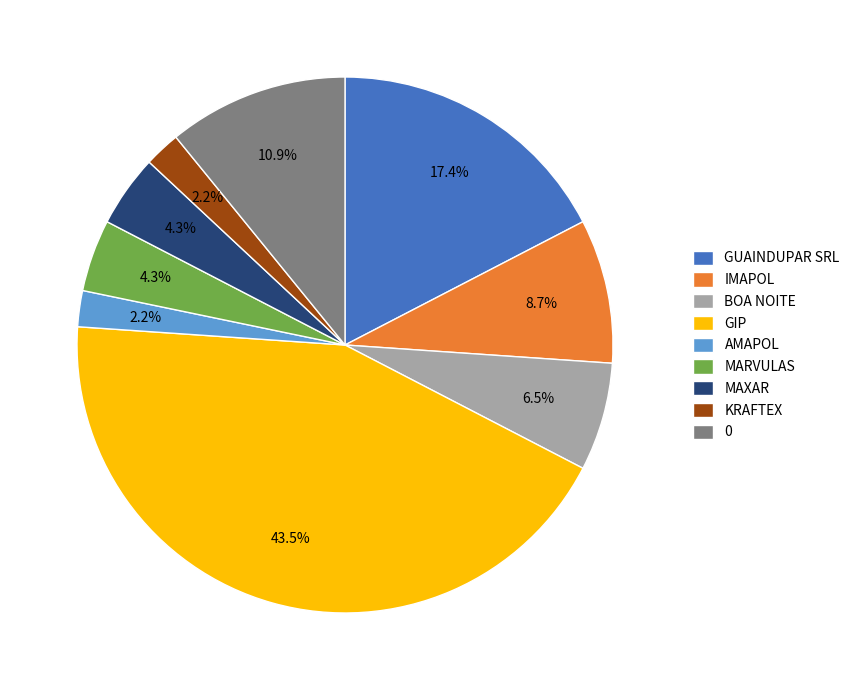

True or false: AMAPOL accounts for 9% of the total.

False